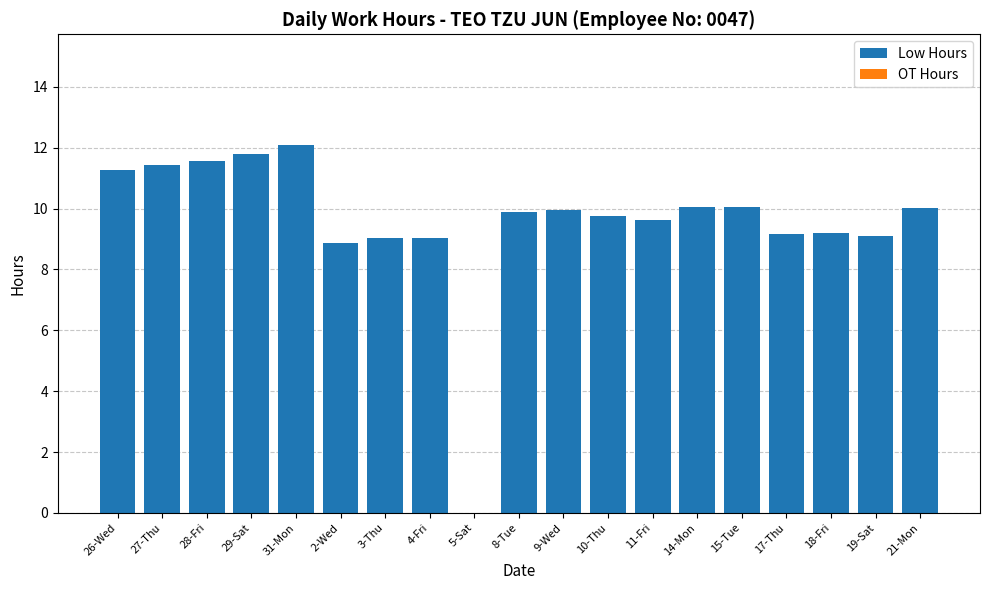

What is the ratio of the value at 21-Mon to the value at 17-Thu?

1.1